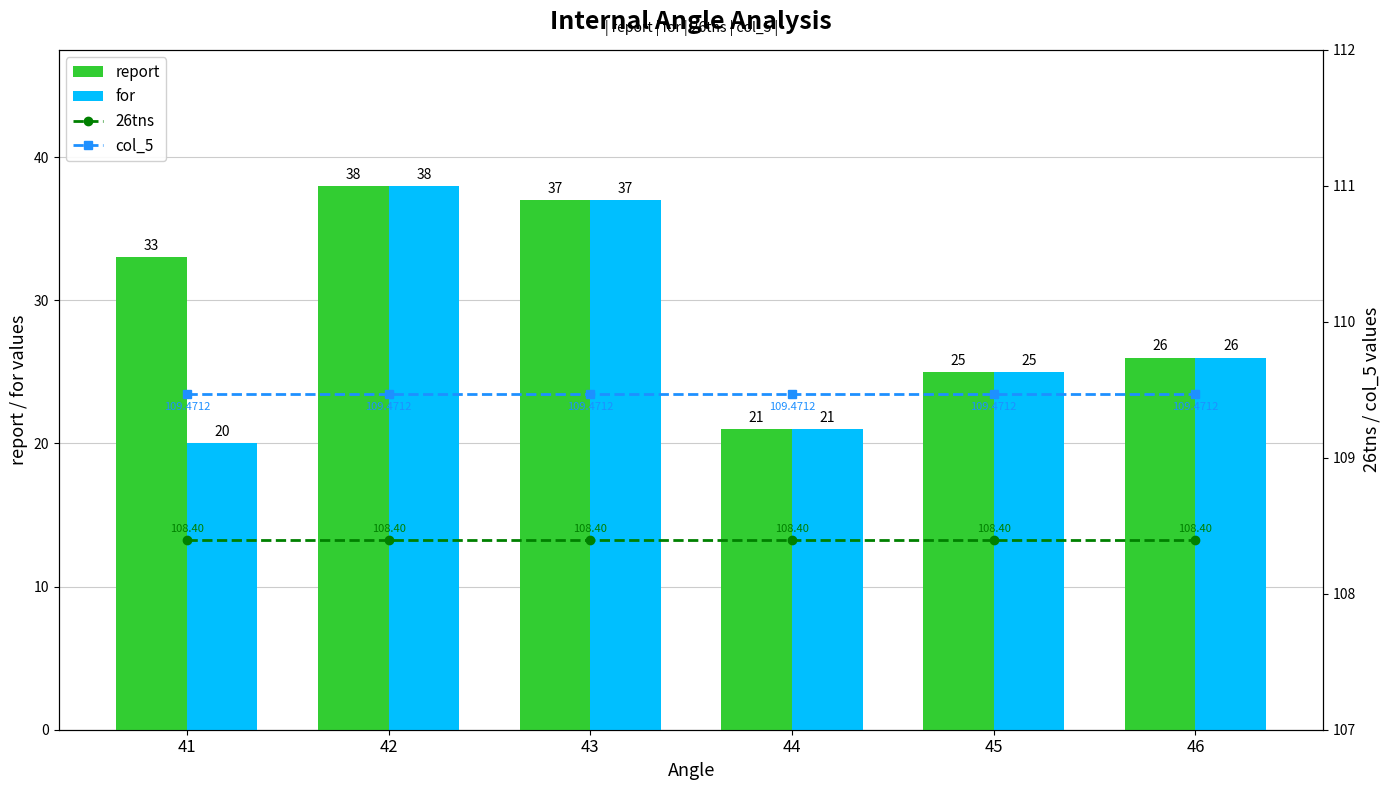

What is the total value across all series at 45?

267.9